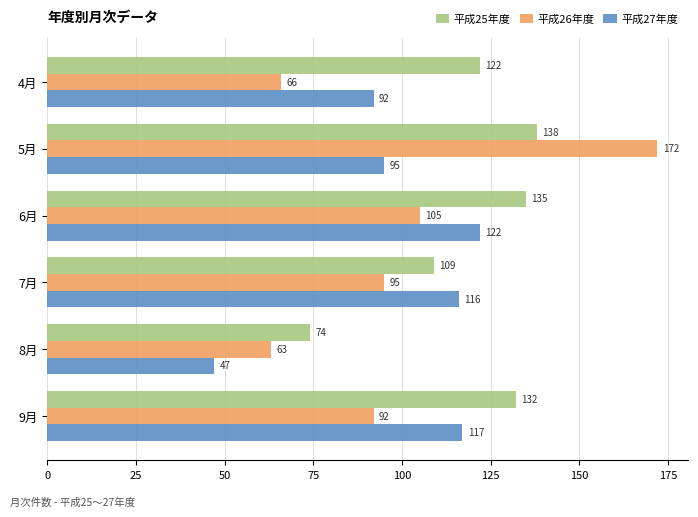

What is the sum of all 平成25年度 values?

710